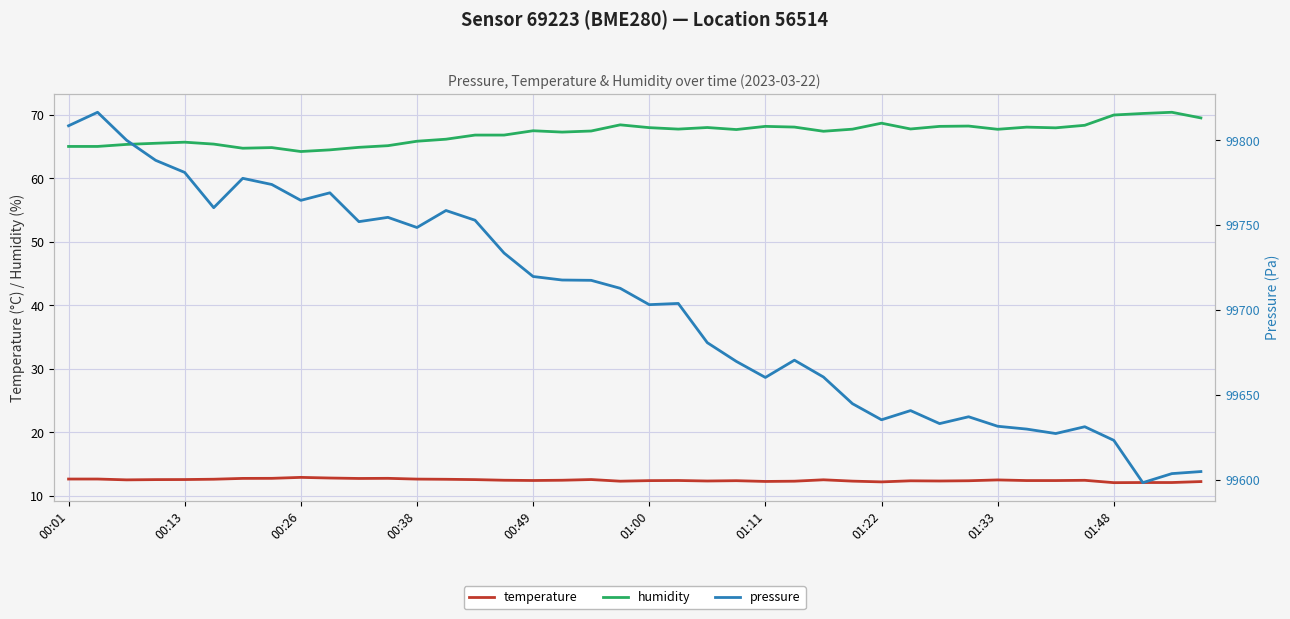

How many values in the humidity series are below 67?

16